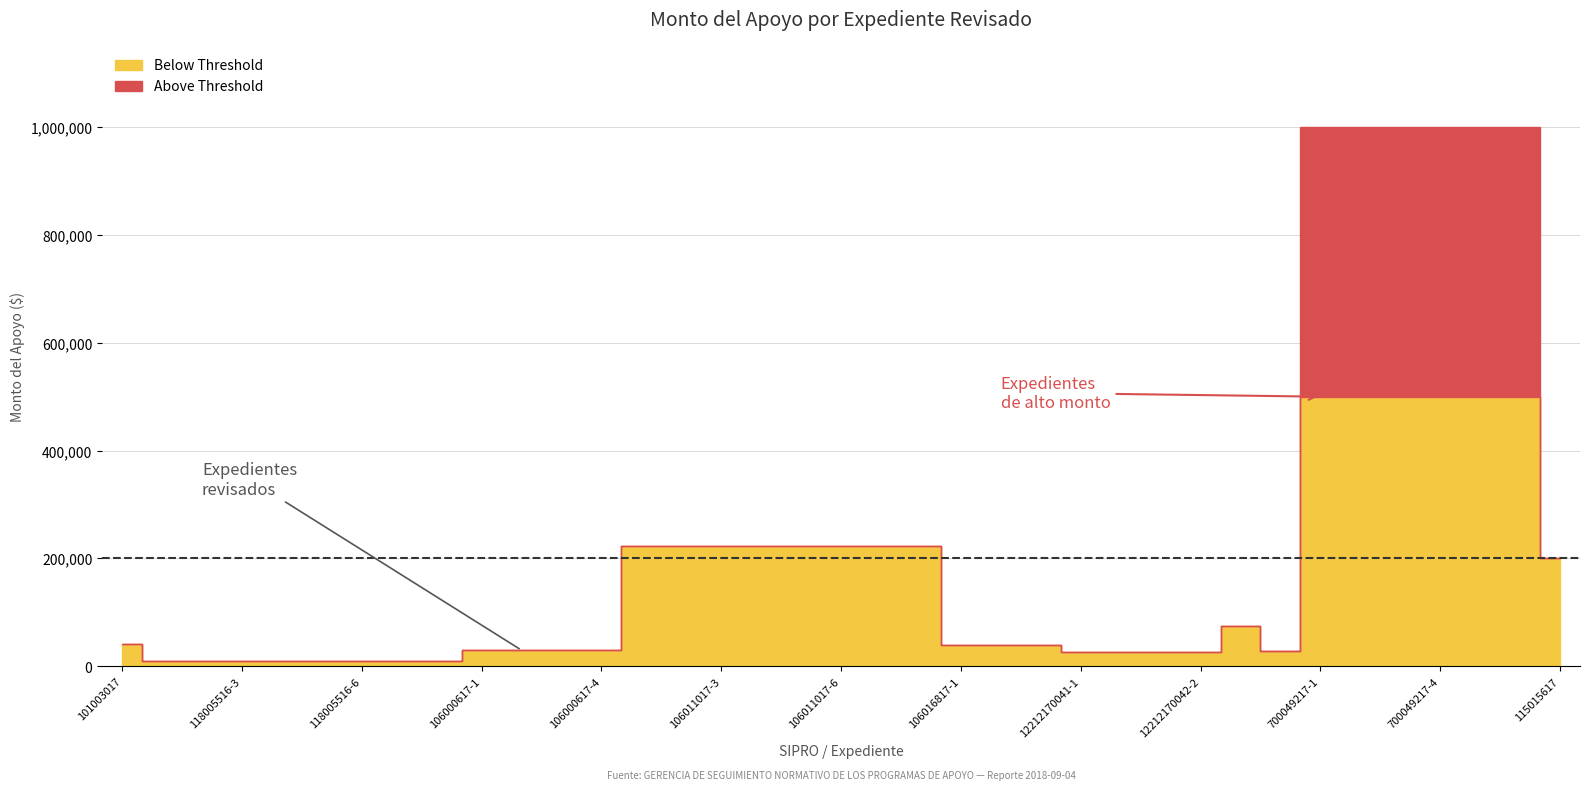

Reading left to right, transcribe all the data shown in this chart.

Below Threshold: 42000	10000	10000	10000	10000	10000	10000	10000	10000	30000	30000	30000	30000	222759	222759	222759	222759	222759	222759	222759	222759	39904	39904	39904	25920	25920	25920	25920	75000	28906	500000	500000	500000	500000	500000	500000	199999
Above Threshold: 0	0	0	0	0	0	0	0	0	0	0	0	0	0	0	0	0	0	0	0	0	0	0	0	0	0	0	0	0	0	500000	500000	500000	500000	500000	500000	0